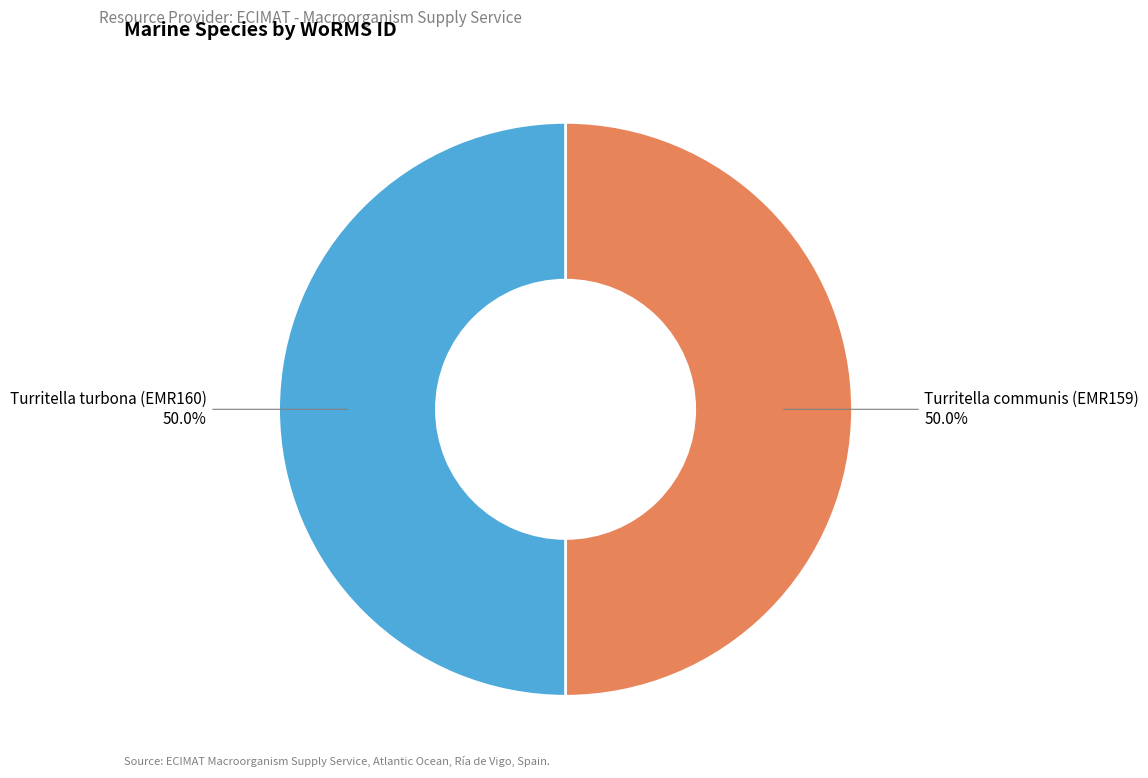

How many segments does this pie chart have?

2